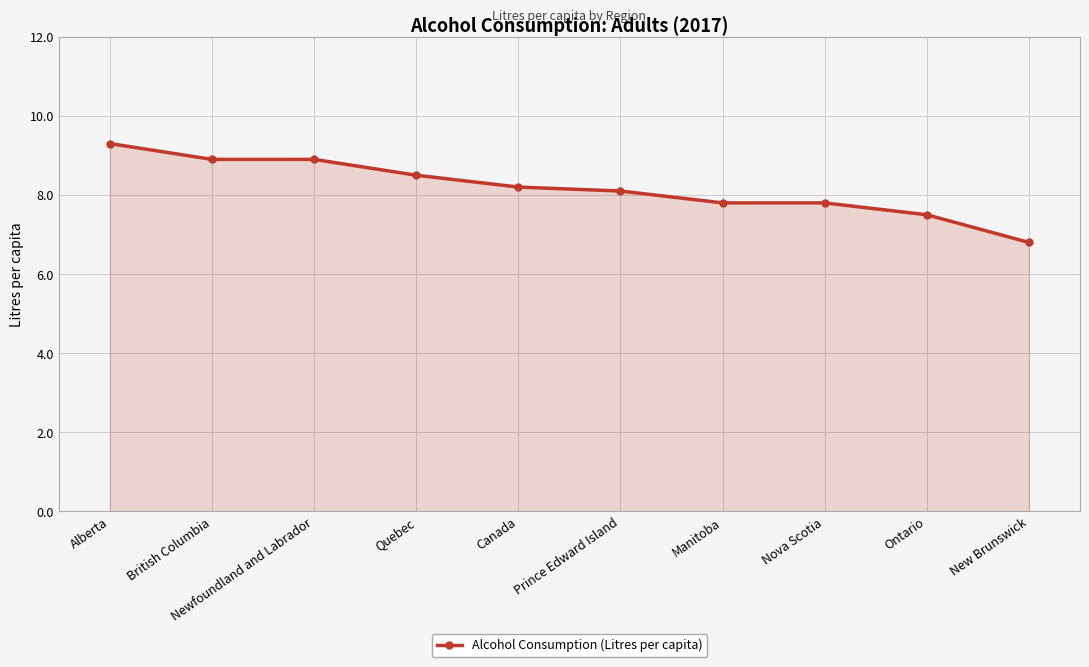

True or false: the data has more than 2 interior local peaks.

False